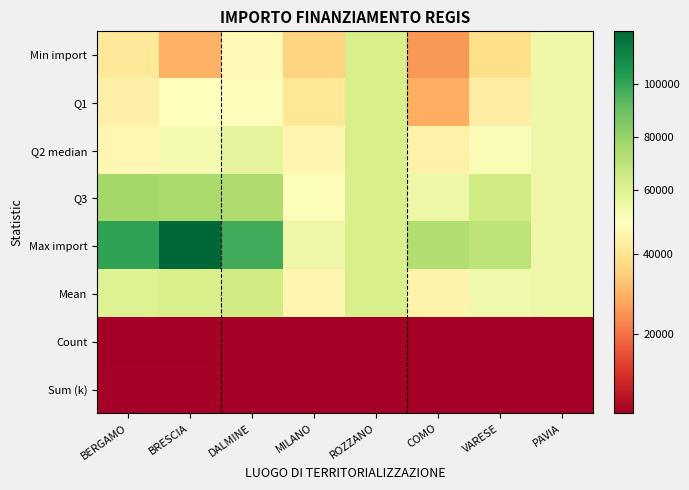

Which series changed the most between COMO and PAVIA?

Min import